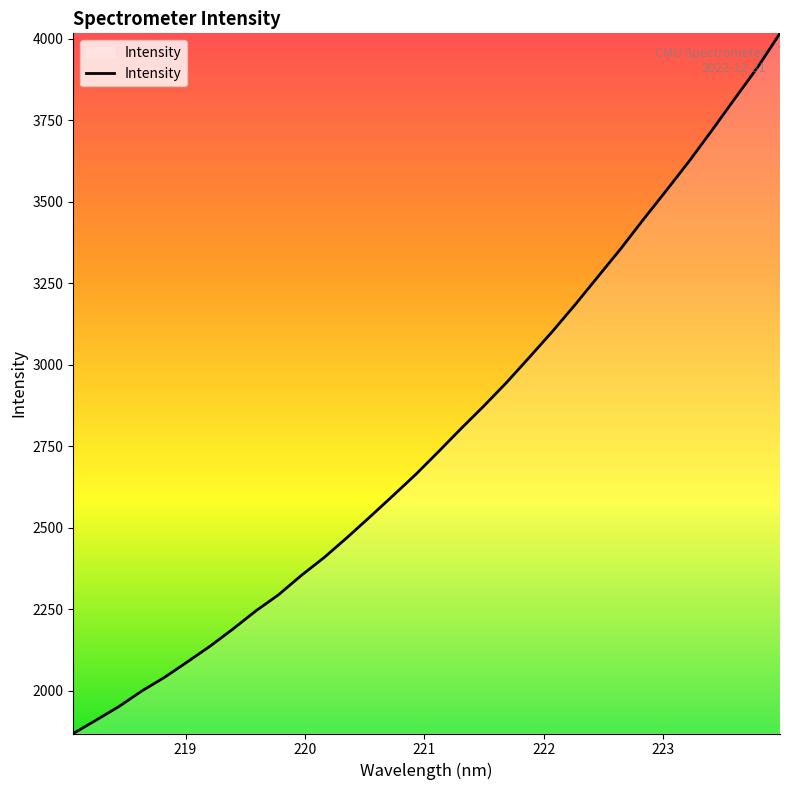

What is the greatest value displayed?

4016.5